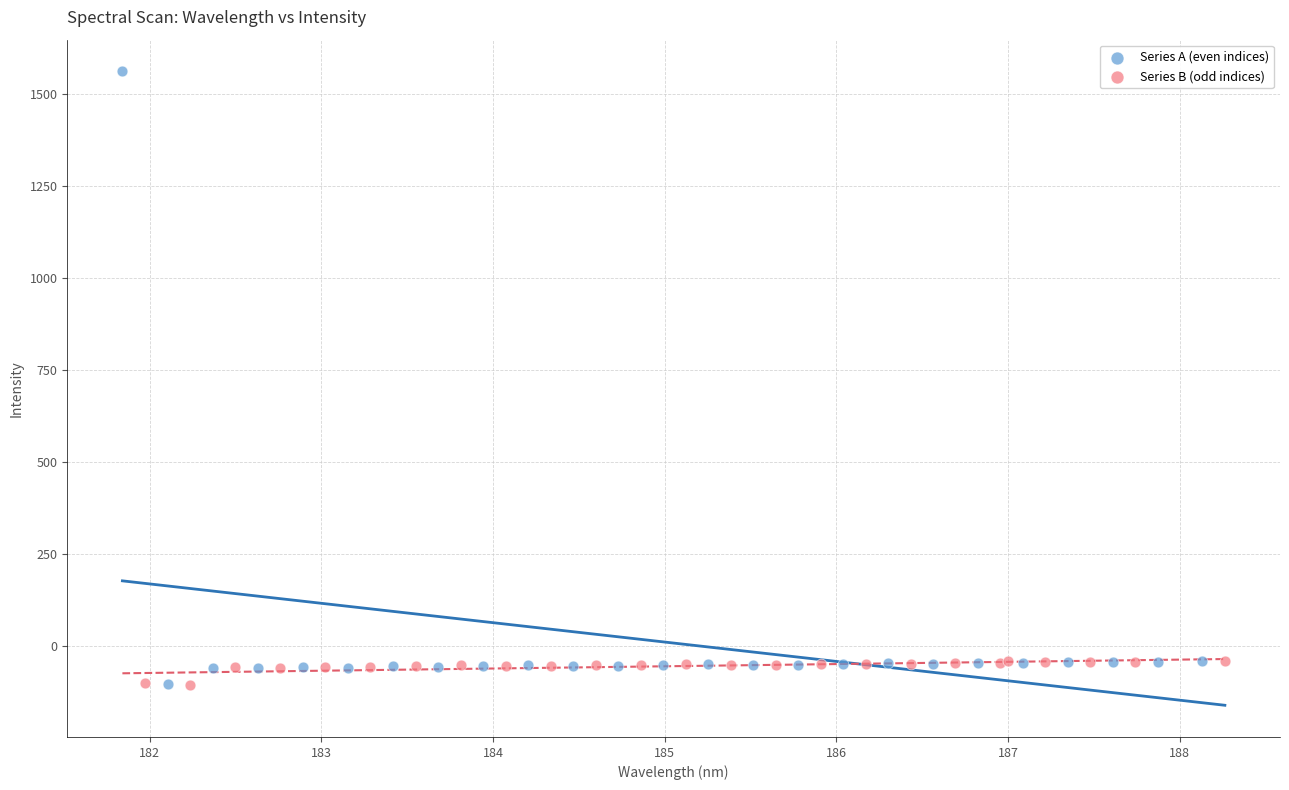

Which series has the widest spread of Y values?

Series A (even indices)